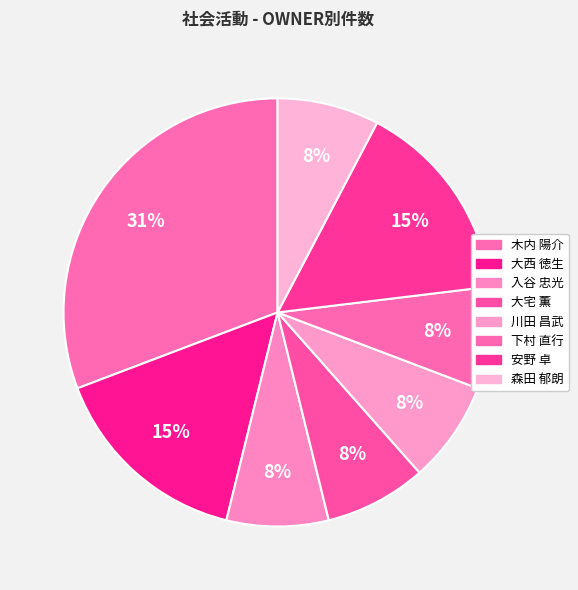

Does 下村 直行 represent more than half of the total?

No